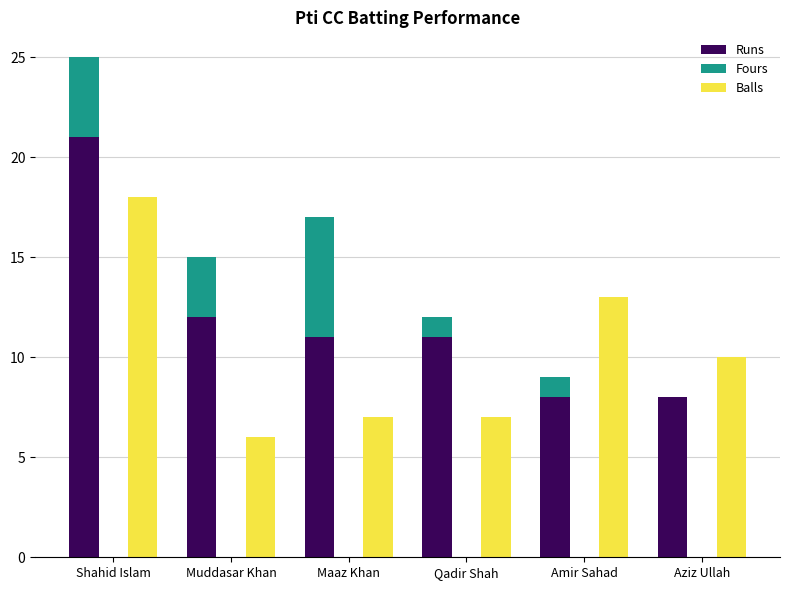

What position from the right is Maaz Khan?

4